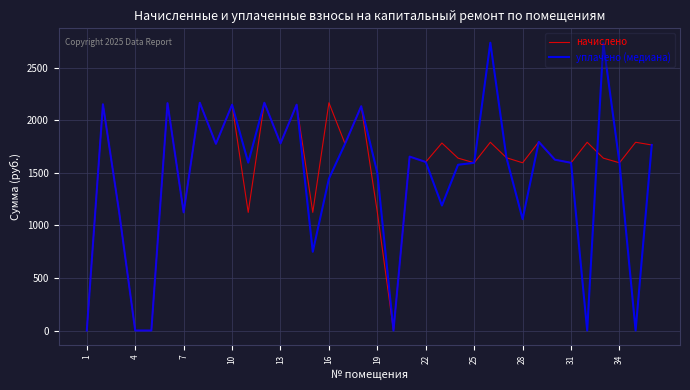

List the series in order of their overall mean, lowest first.

уплачено (медиана), начислено